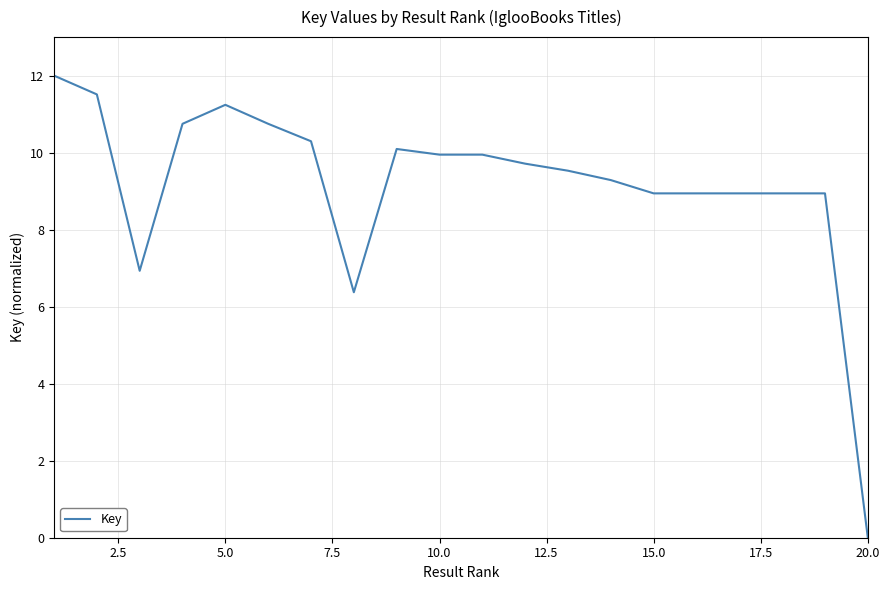

What is the difference between the second highest and minimum values?

11.5